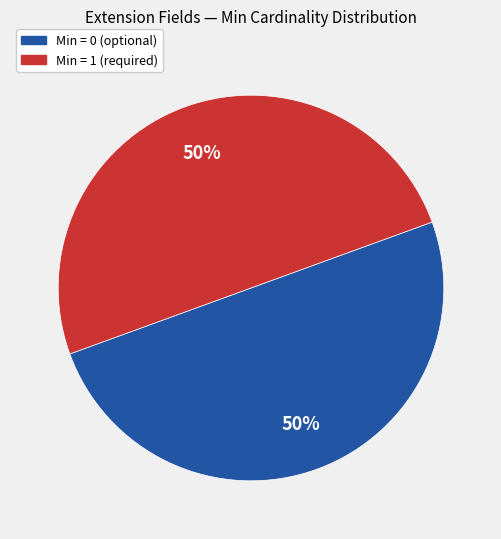

To the nearest percent, what is the difference between the largest and smallest slice percentages?

0%